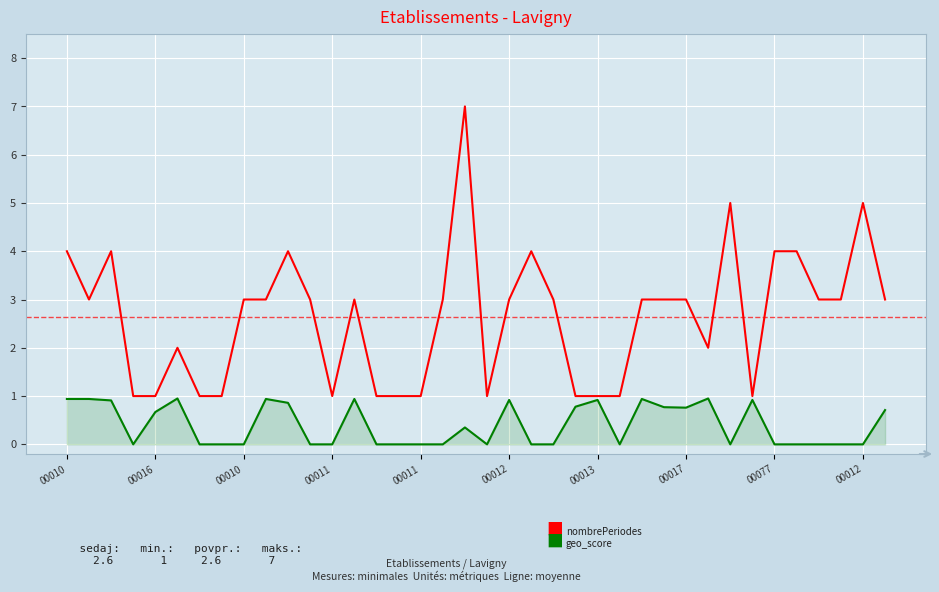

What is the greatest value displayed?

7.0